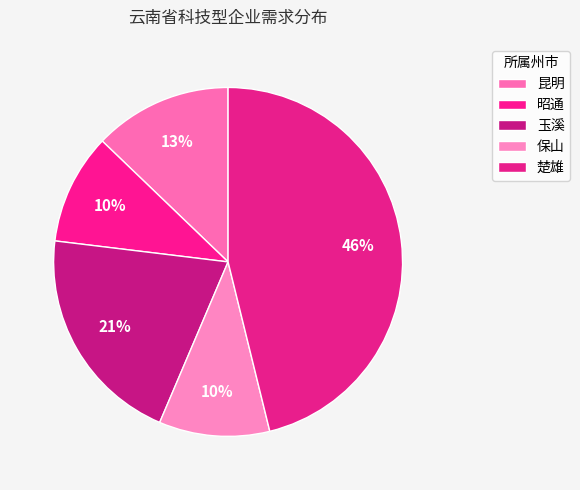

Which has a higher value, 玉溪 or 昭通?

玉溪